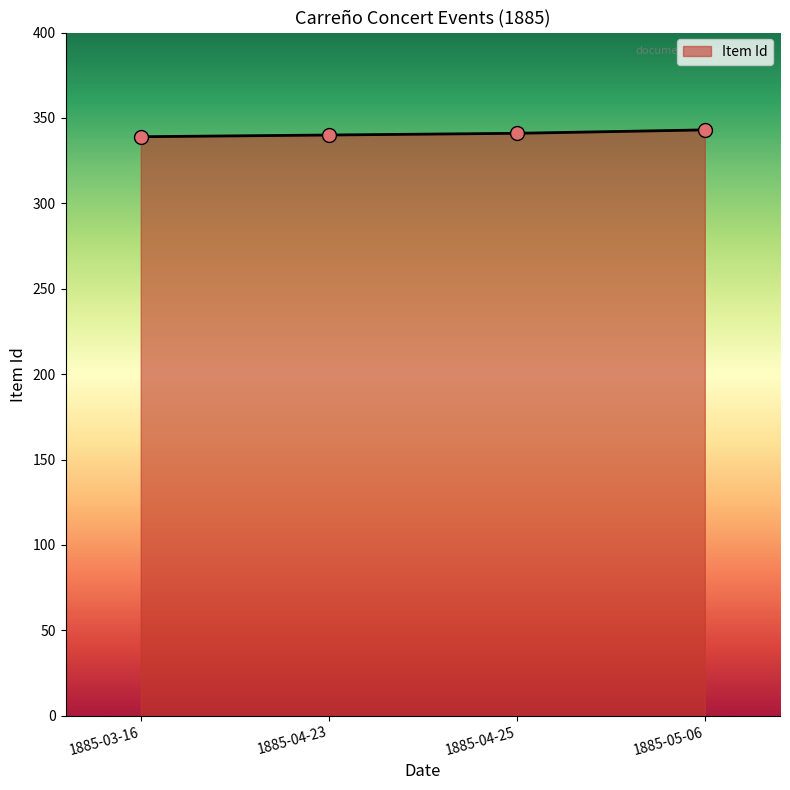

True or false: there are more than 1 points higher than both neighbors.

False